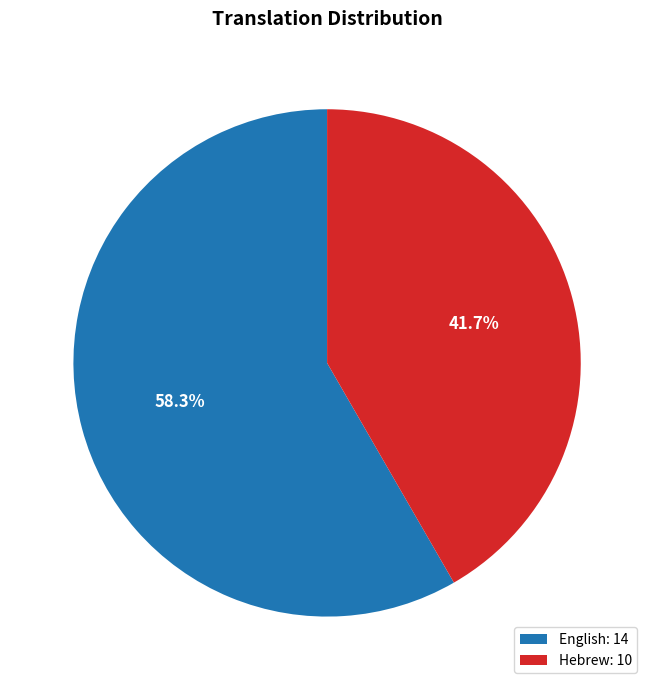

Is there any slice that represents more than half of the pie?

Yes